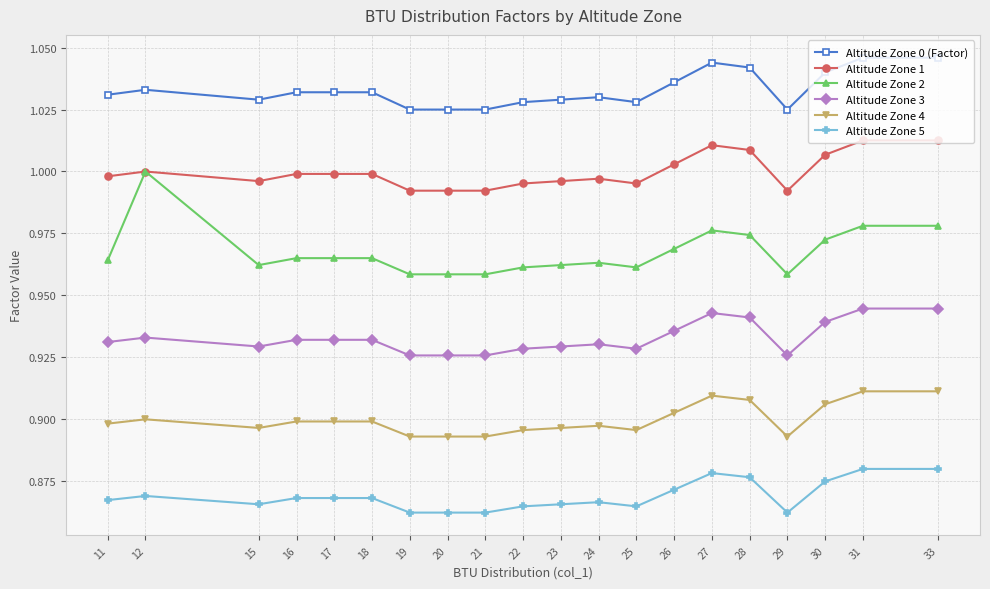

At which category does Altitude Zone 1 reach its first local valley?

15